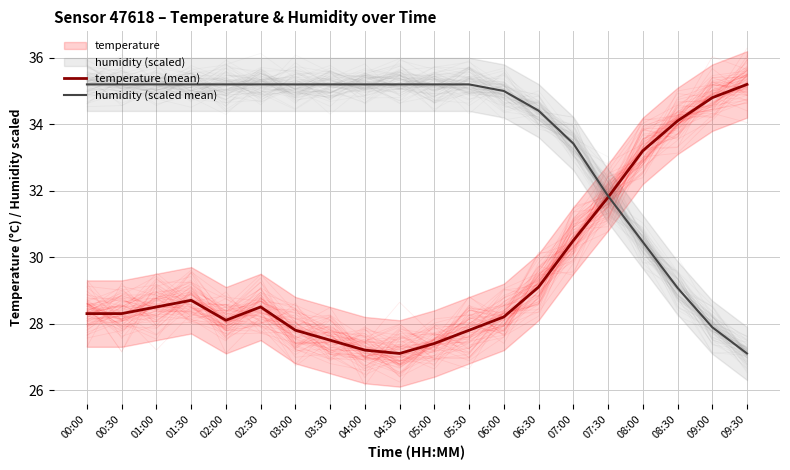

What is the total value across all series at 09:00?

62.7